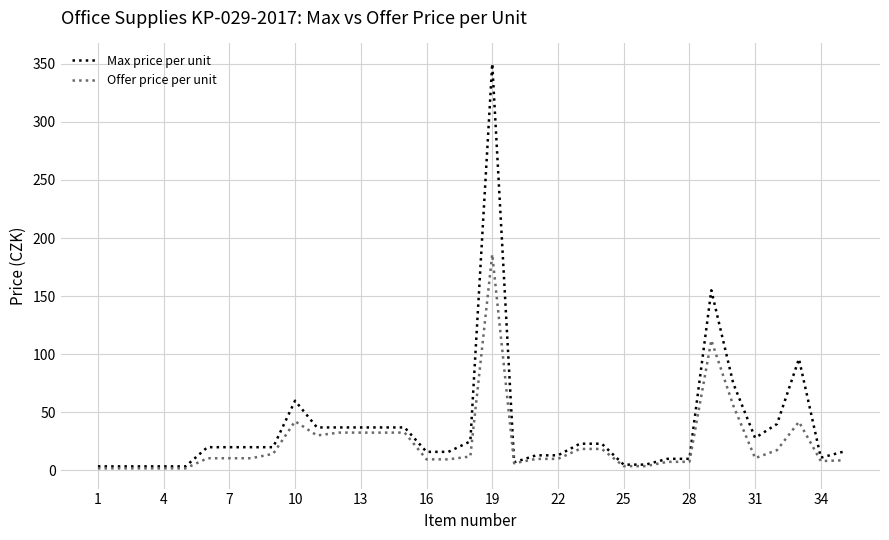

What is the maximum value shown in the chart?

350.0